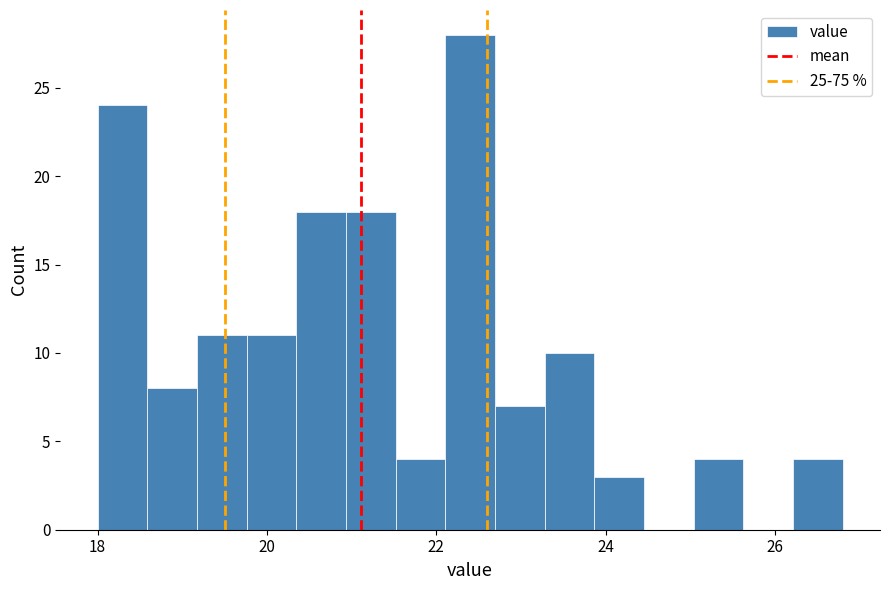

Around what value on the x-axis is the tallest bar? Give the approximate position of its centre, as read against the axis.

22.4